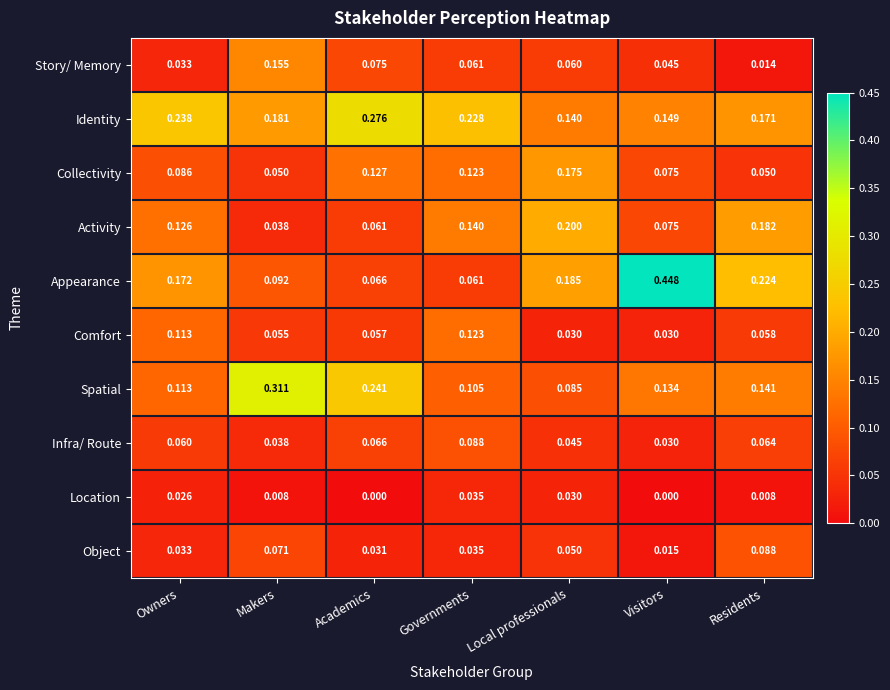

Which series has the widest spread of values?

Appearance